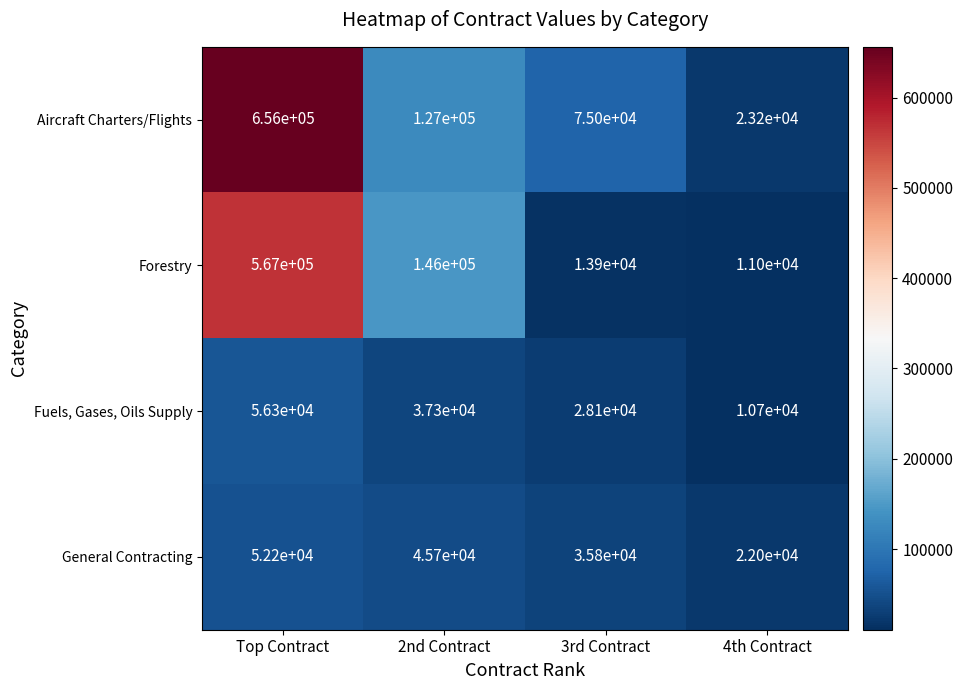

At which category is the sum across all series the highest?

Top Contract